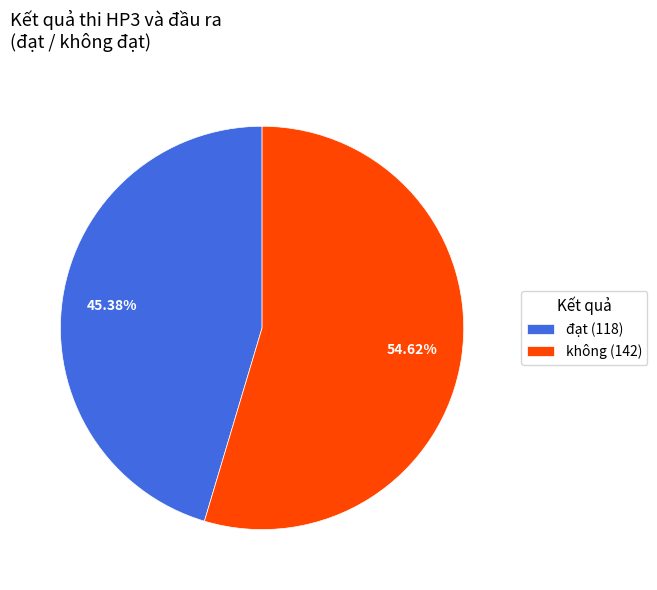

To the nearest percent, what is the combined percentage of đạt and không?

100%